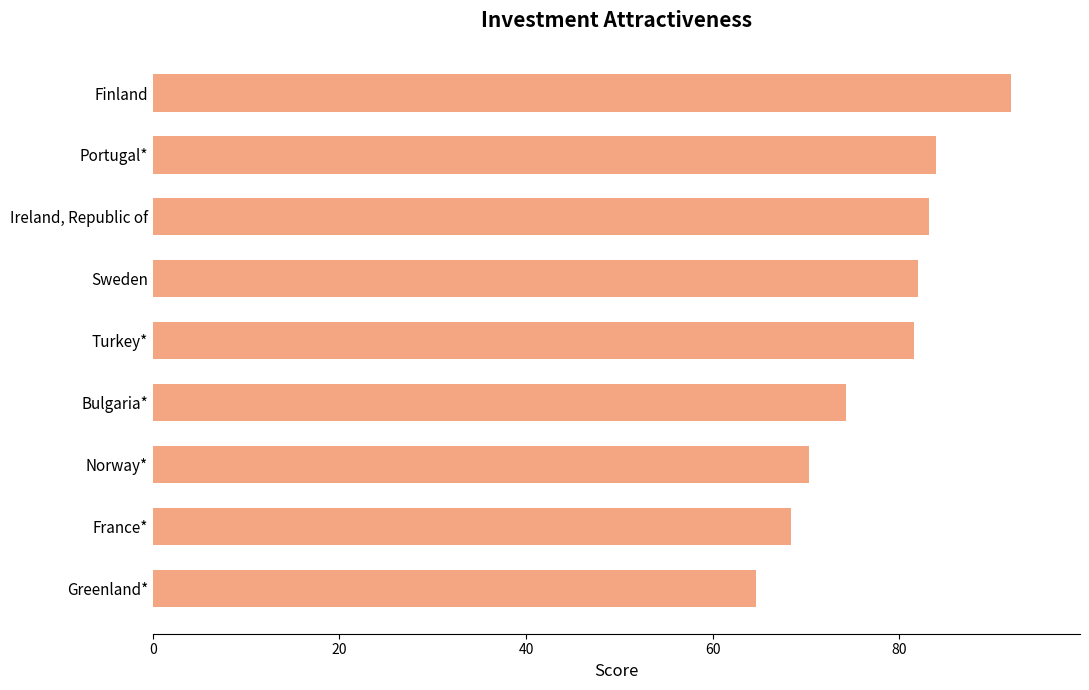

Reading top to bottom, list all the values displayed in this chart.

Finland=92.0	Portugal*=83.9	Ireland, Republic of=83.2	Sweden=82.0	Turkey*=81.6	Bulgaria*=74.2	Norway*=70.3	France*=68.4	Greenland*=64.7